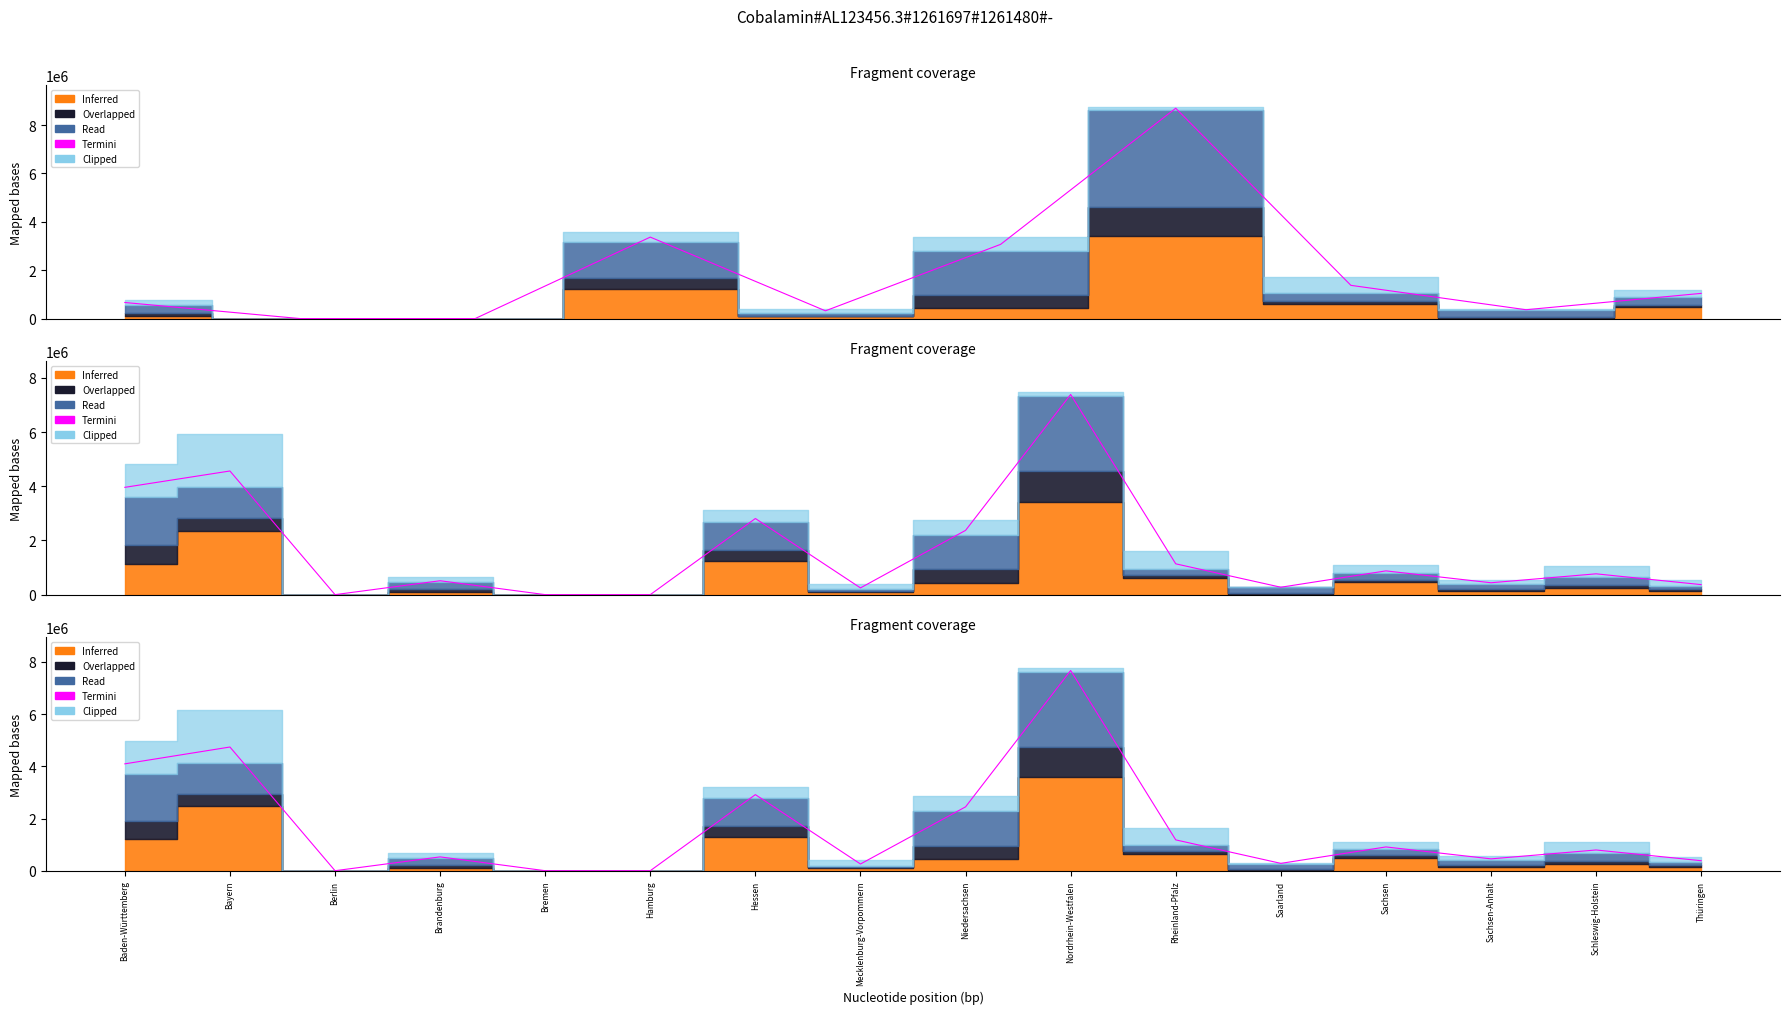

Reading left to right, transcribe all the data shown in this chart.

4095102.0	4739997.3	0.0	529524.4	0.0	0.0	2915378.1	256993.4	2446985.2	7671717.1	1181513.9	281244.1	911123.0	453912.0	794164.1	383077.4